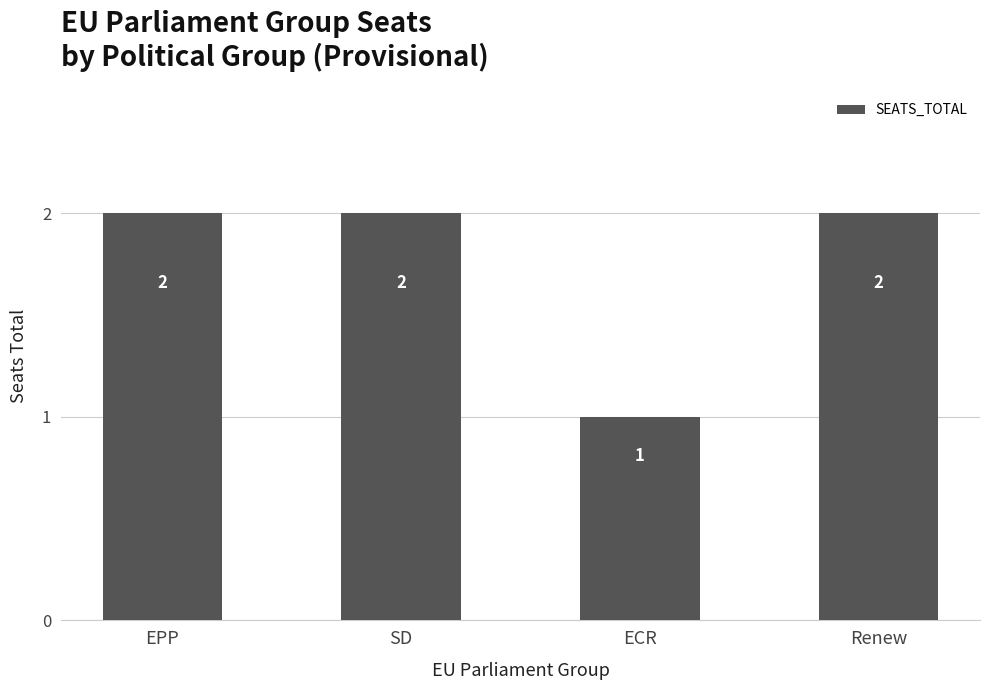

What is the label of the 2nd bar from the left?

SD